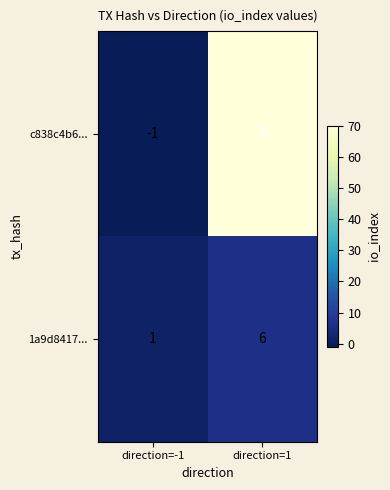

At which category is the sum across all series the highest?

direction=1